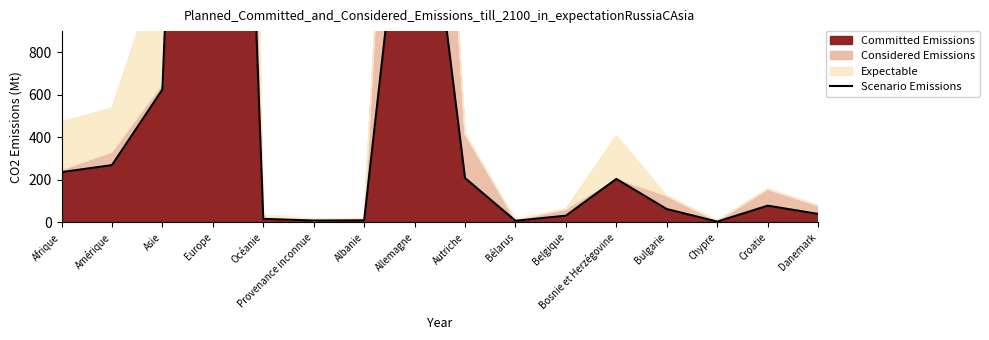

Rank the categories by value from lowest to highest.

Chypre, Bélarus, Provenance inconnue, Albanie, Océanie, Belgique, Danemark, Bulgarie, Croatie, Bosnie et Herzégovine, Autriche, Afrique, Amérique, Asie, Allemagne, Europe